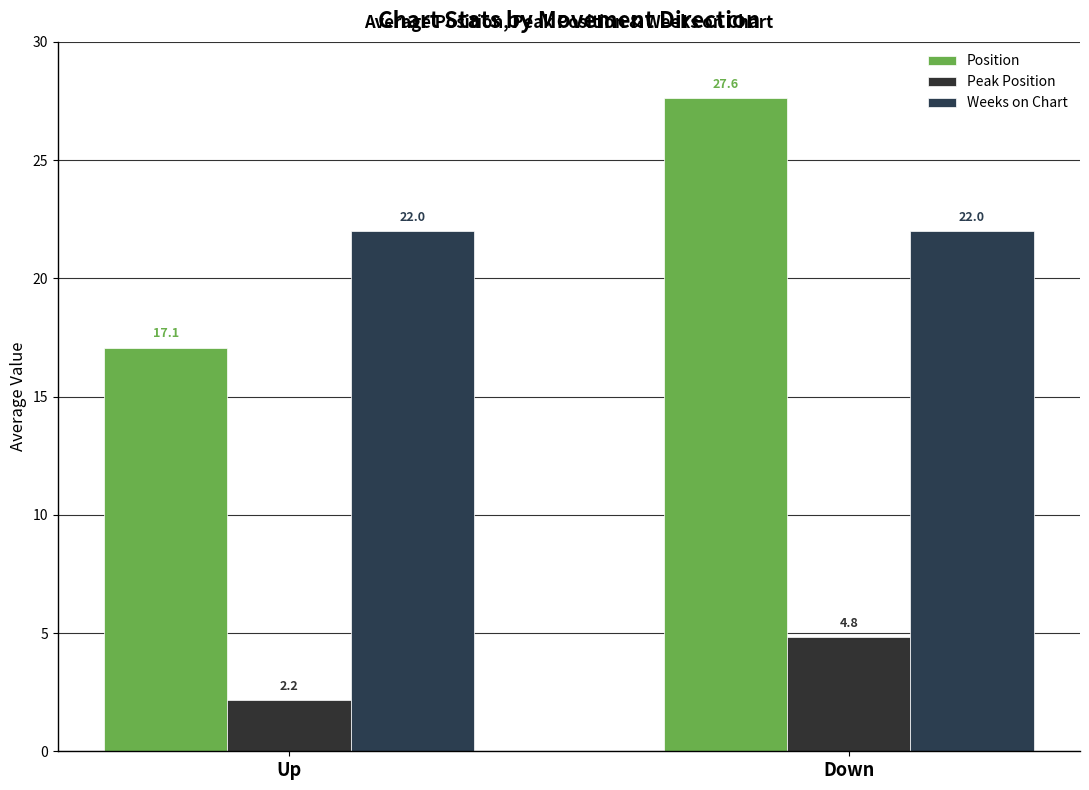

Rank the series at Up from lowest to highest value.

Peak Position, Position, Weeks on Chart